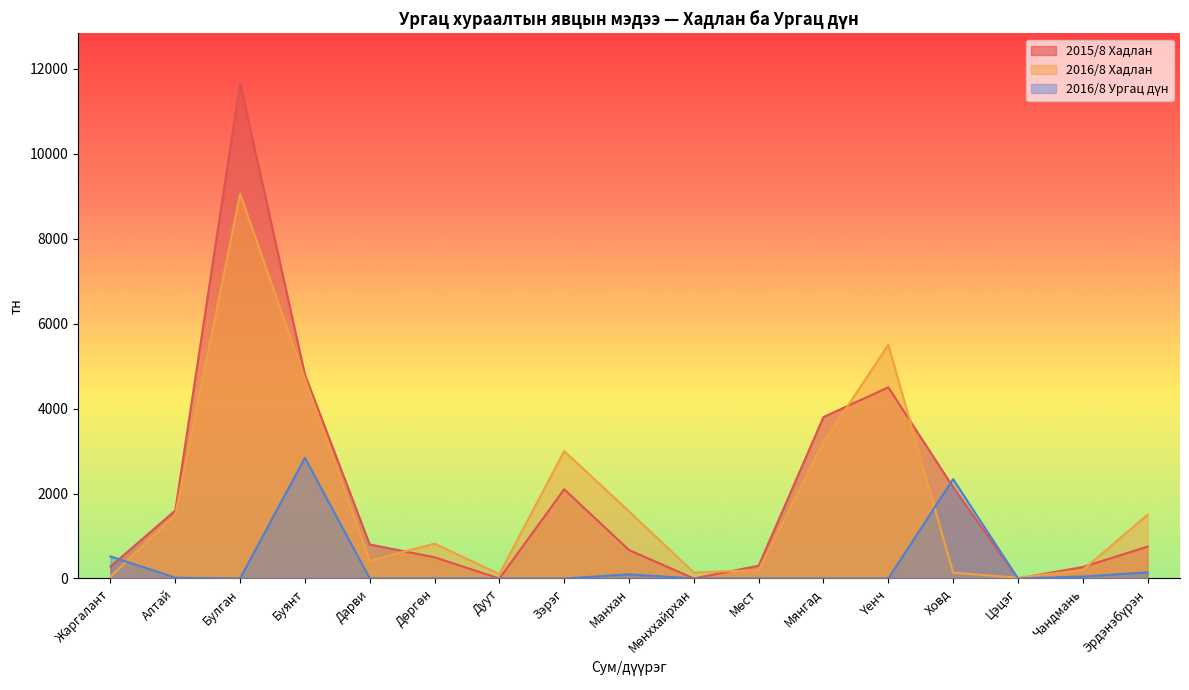

What is the difference between the highest and lowest values at Ховд?

2202.5